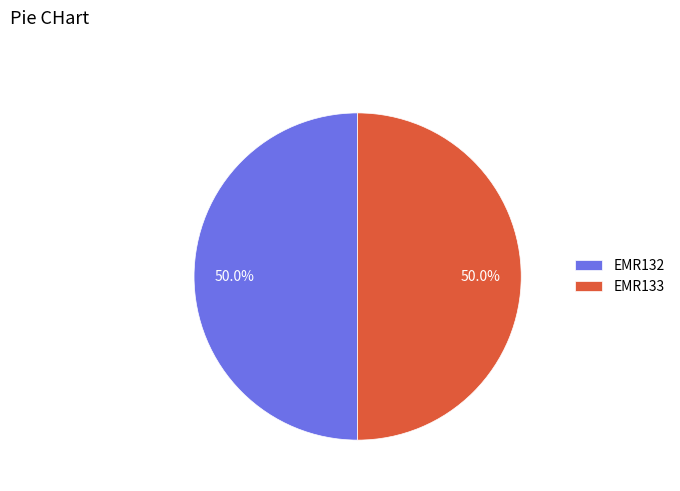

How much of the chart is everything except EMR132?

50.0%